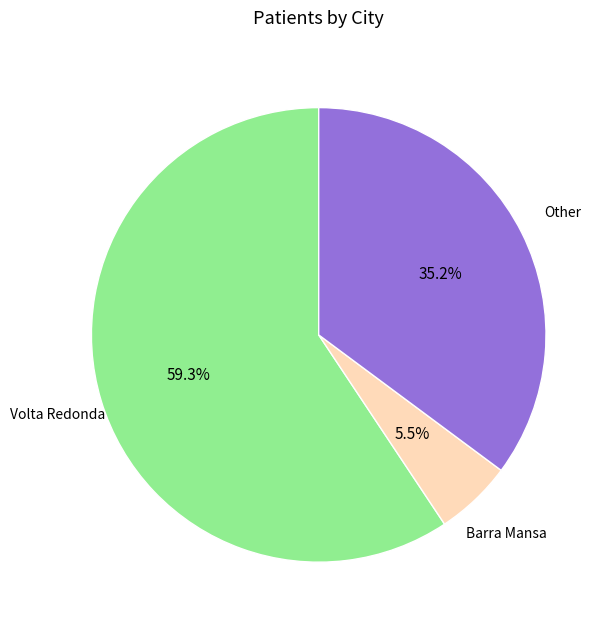

Does any single category account for the majority?

Yes